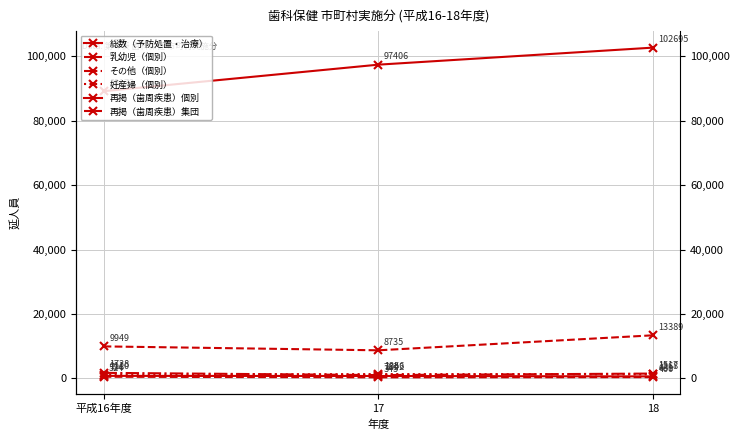

List the labels in order of その他（個別） value, largest first.

平成16年度, 18, 17